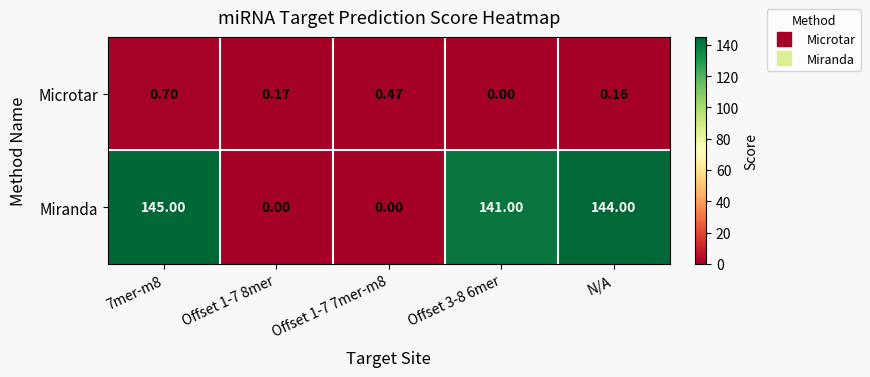

Rank the series by their average value, from highest to lowest.

Miranda, Microtar